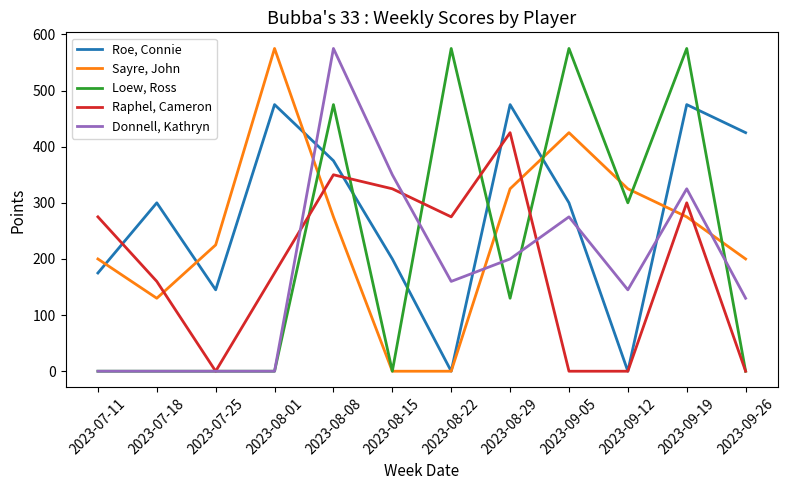

Does the chart display data point markers on the line(s)?

No